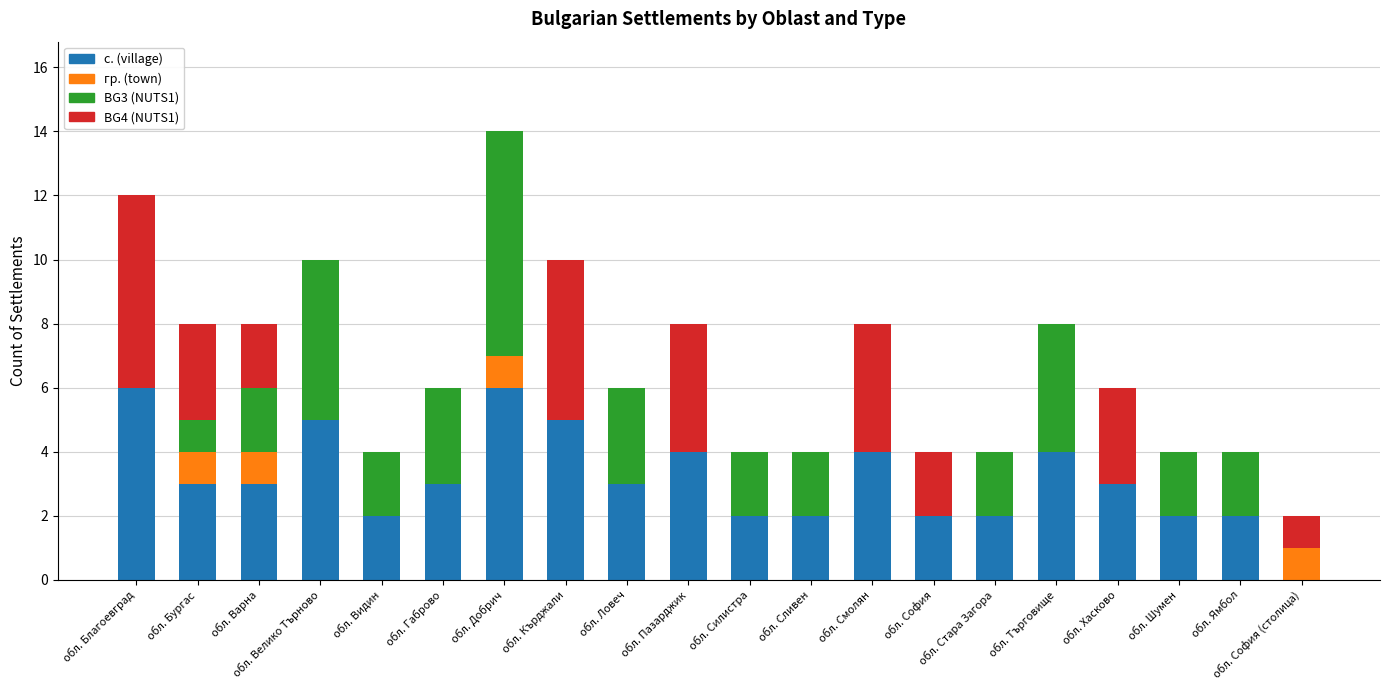

What is the sum of the с. (village) values at обл. Бургас and обл. Пазарджик?

7